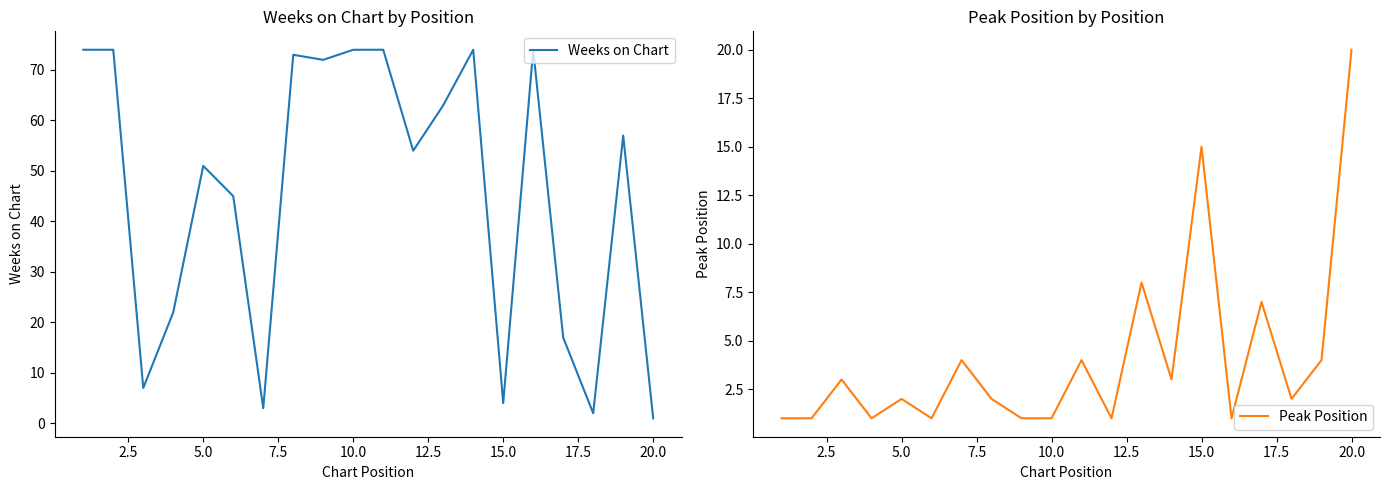

How many interior local peaks does the Peak Position series have?

7